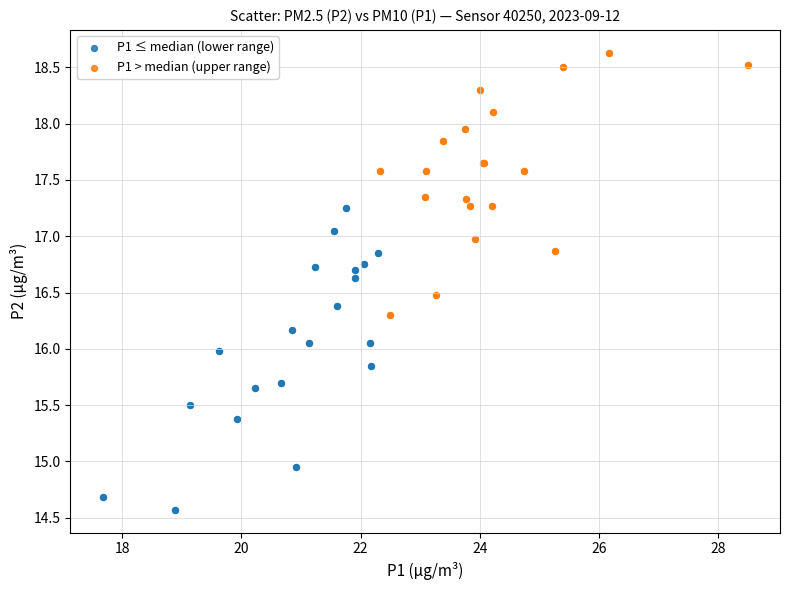

Which series reaches the minimum Y coordinate?

P1 ≤ median (lower range)